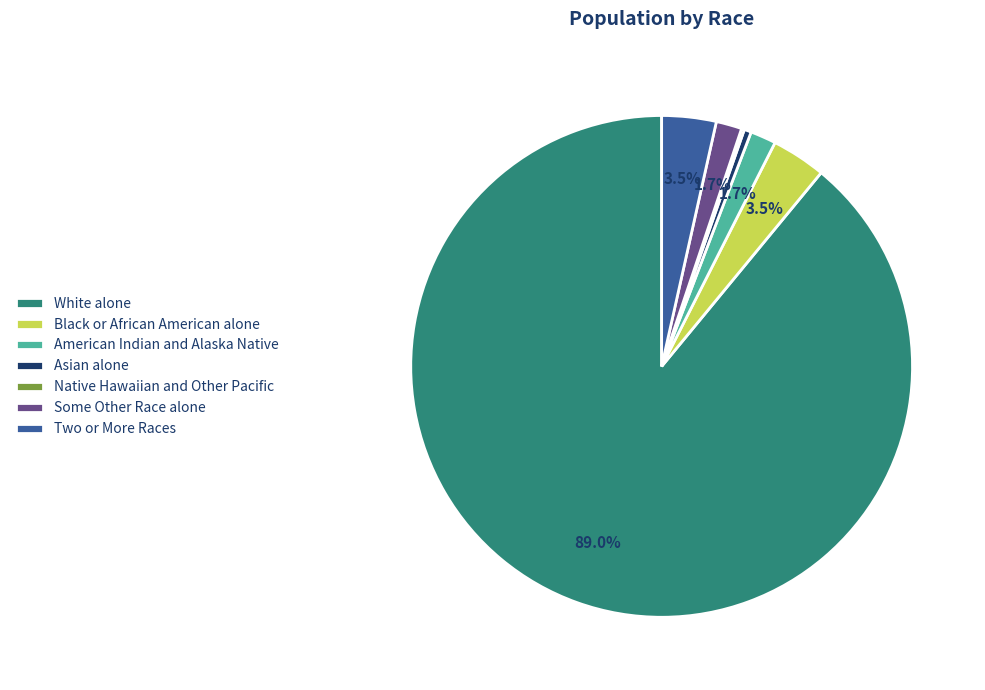

To the nearest percent, what portion does White alone represent?

89%